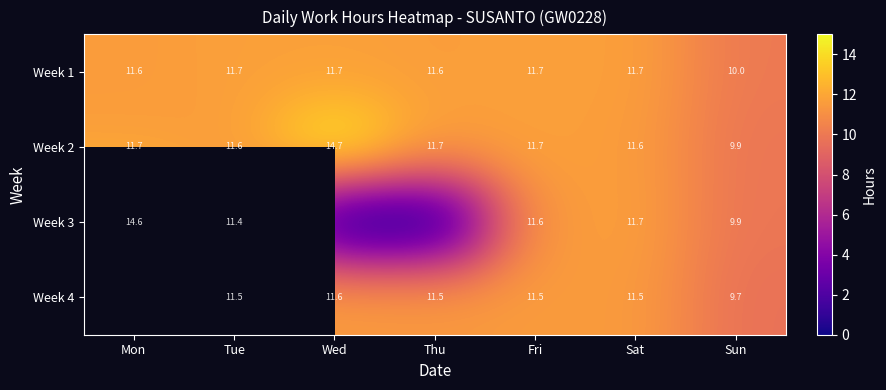

Where is Week 1 nearest to the value 10?

Sun